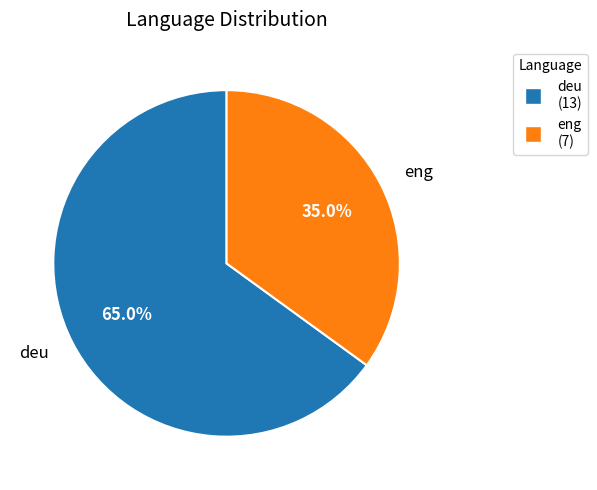

Is deu the majority of the pie?

Yes